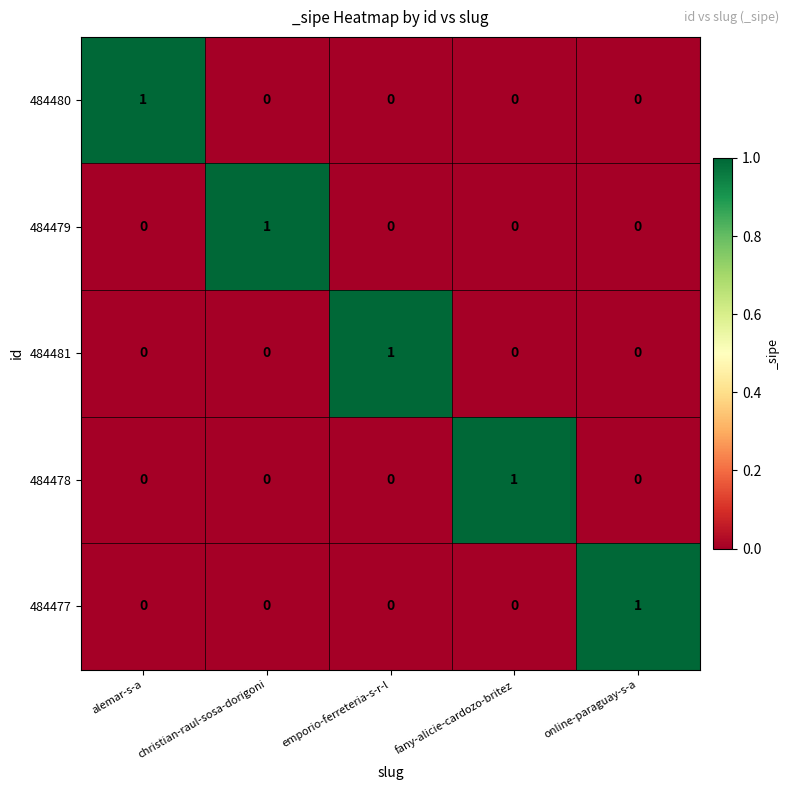

At how many categories does at least one series exceed 0?

5